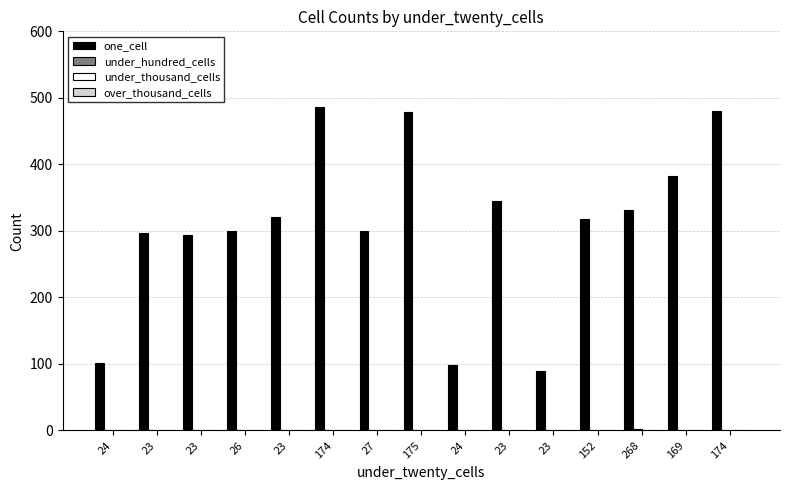

What is the difference between the one_cell values at 175 and 268?

147